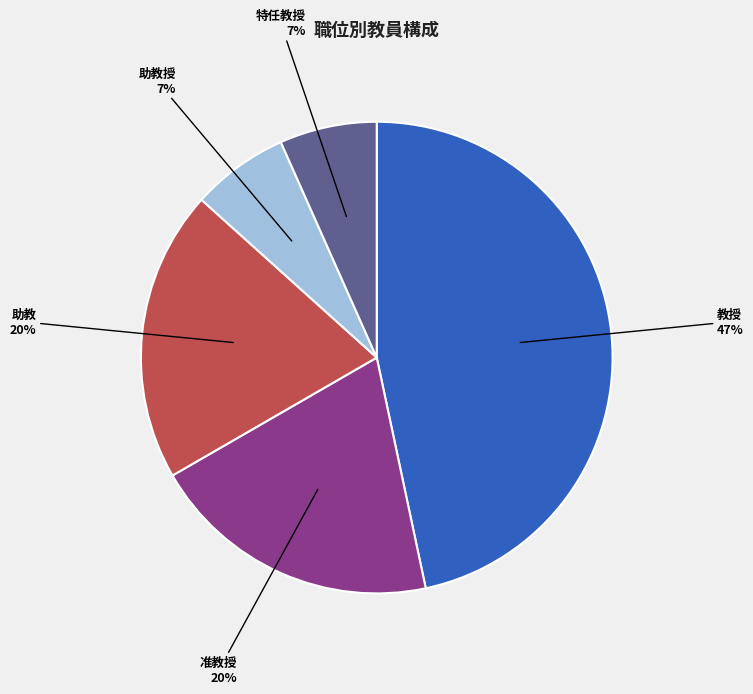

Does 准教授 account for over 50% of the chart?

No